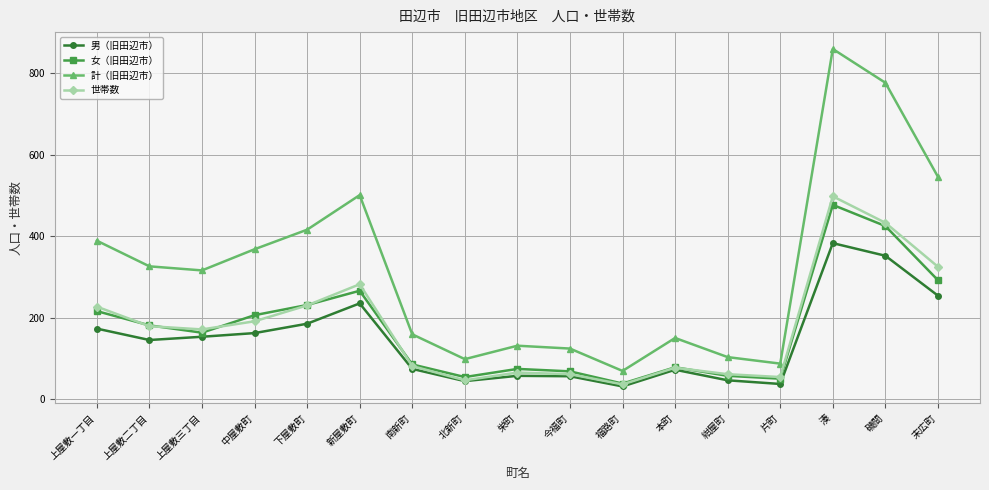

The 女（旧田辺市） series shows 477 at 湊. True or false?

True